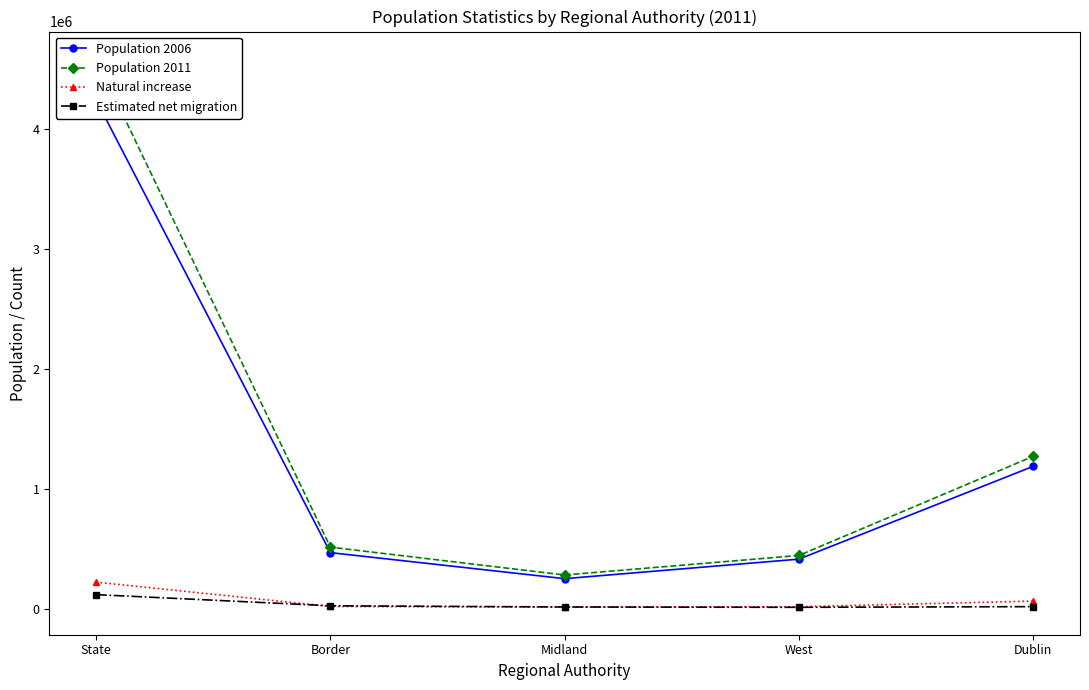

At which label does Population 2011 first exceed 514152?

State